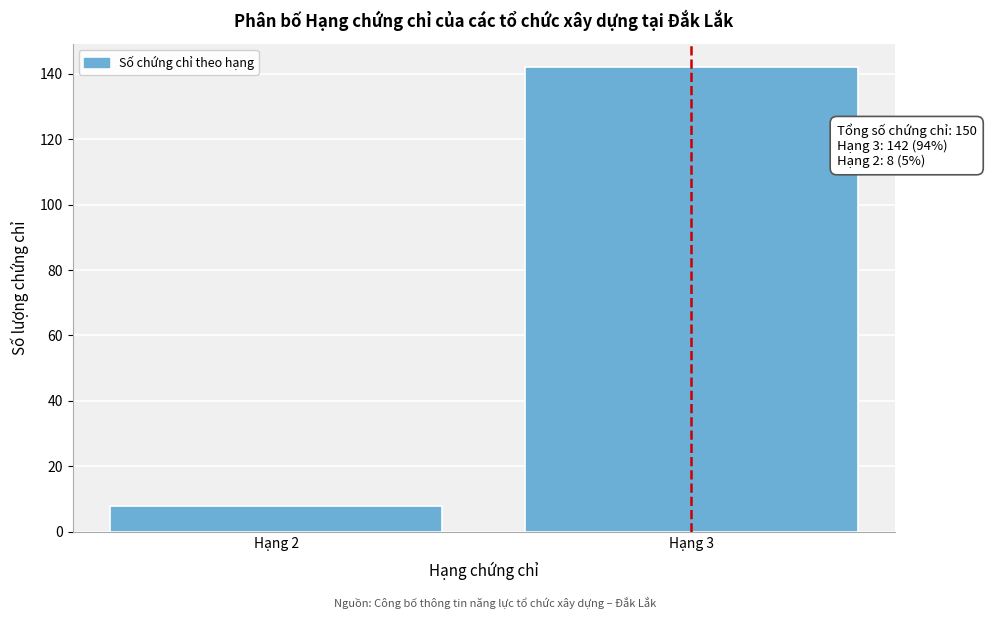

Reading left to right, list all the values displayed in this chart.

Hạng 2=8	Hạng 3=142